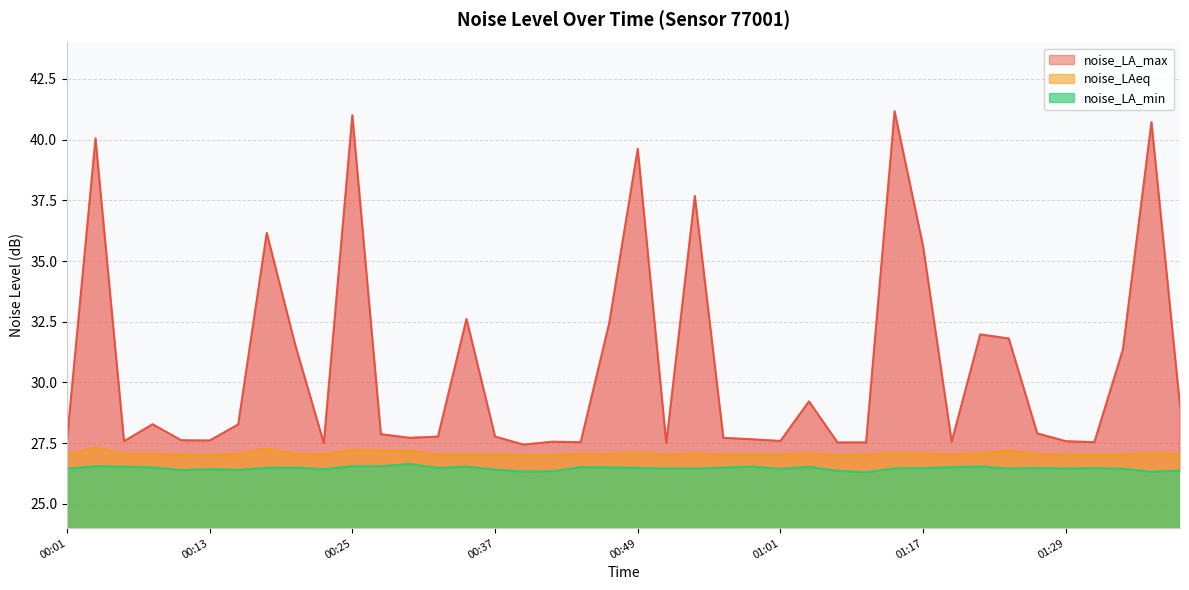

True or false: noise_LAeq has a value of 27.0 at 00:59.

True